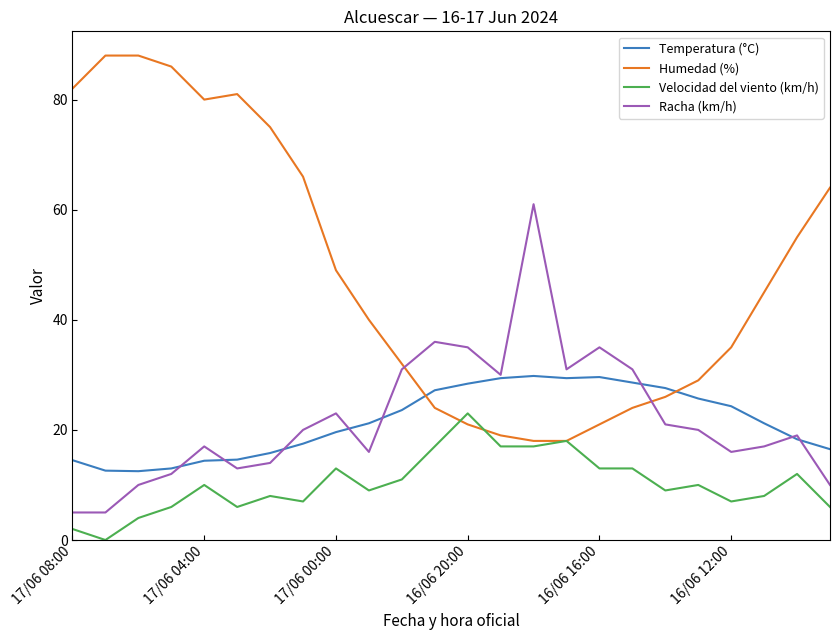

True or false: Racha (km/h) and Humedad (%) cross at least once.

True